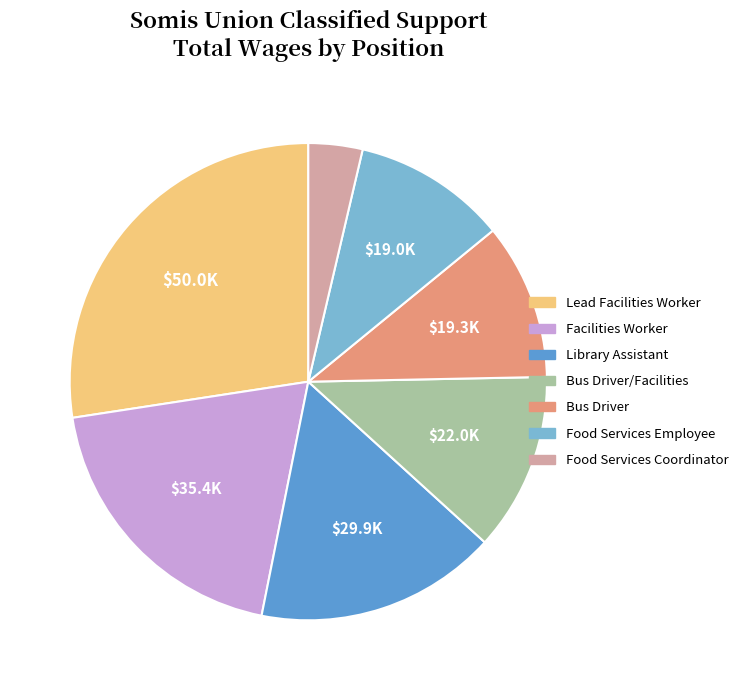

How many segments does this pie chart have?

7